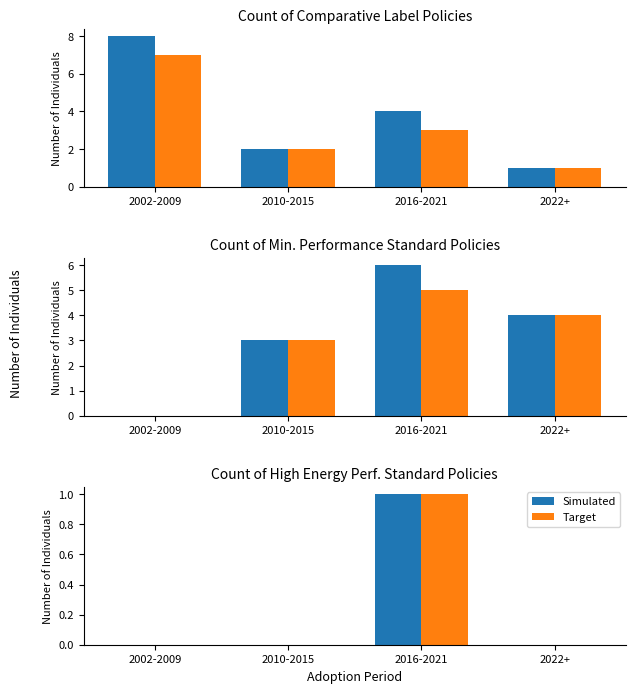

At which label does Simulated reach its peak?

2016-2021